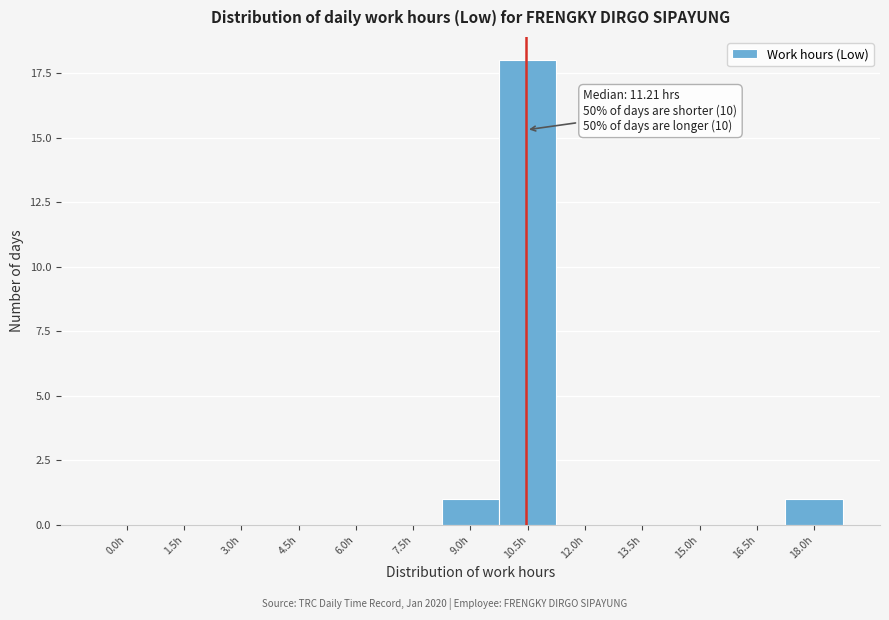

Reading left to right, transcribe all the data shown in this chart.

0.0h=0	1.5h=0	3.0h=0	4.5h=0	6.0h=0	7.5h=0	9.0h=1	10.5h=18	12.0h=0	13.5h=0	15.0h=0	16.5h=0	18.0h=1